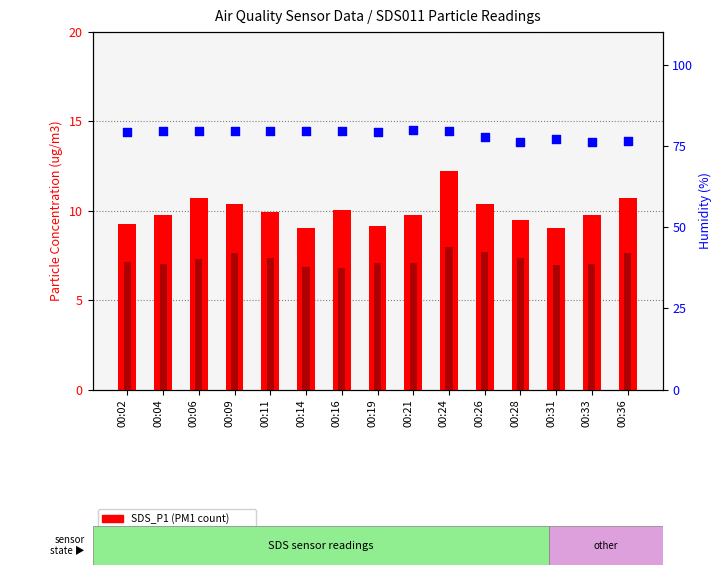

Which series reaches the minimum Y coordinate?

SDS_P2 (PM2)